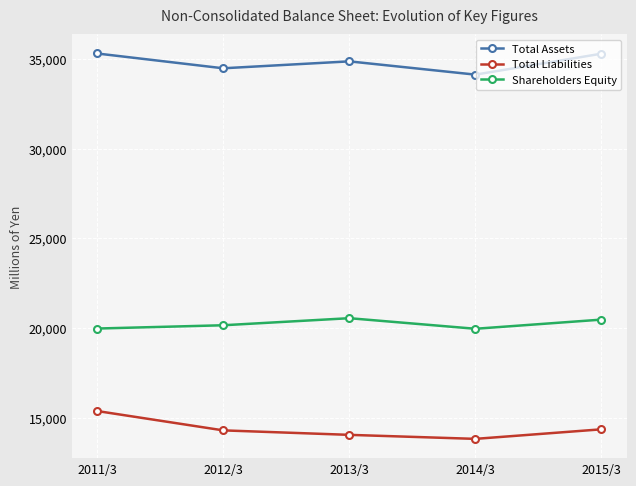

Which category has the lowest value in the Total Liabilities series?

2014/3